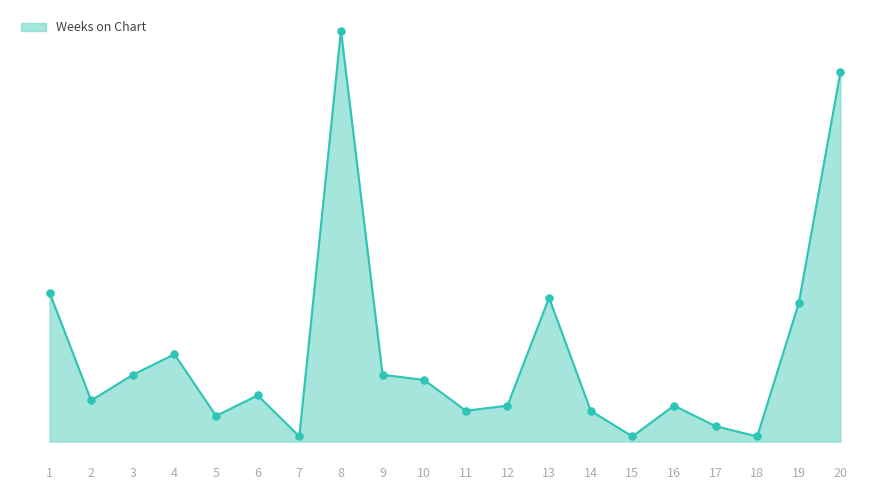

What is the change in value from 7 to 20?

+71